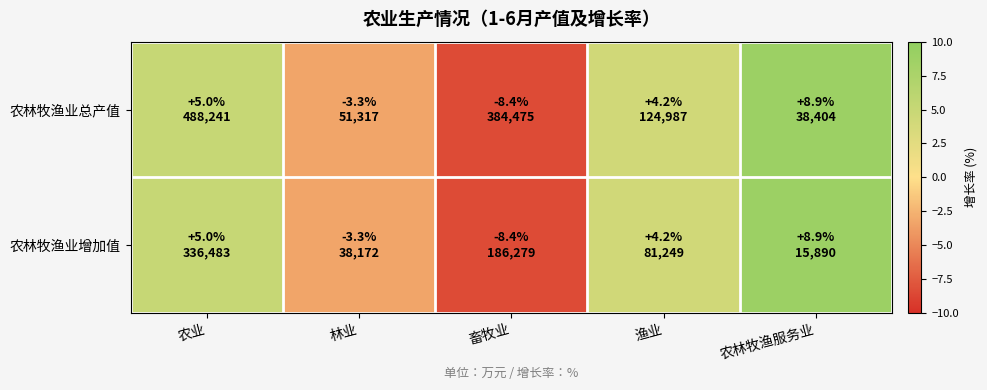

Reading left to right, transcribe all the data shown in this chart.

农林牧渔业总产值: 农业=5.0	林业=-3.3	畜牧业=-8.4	渔业=4.2	农林牧渔服务业=8.9
农林牧渔业增加值: 农业=5.0	林业=-3.3	畜牧业=-8.4	渔业=4.2	农林牧渔服务业=8.9